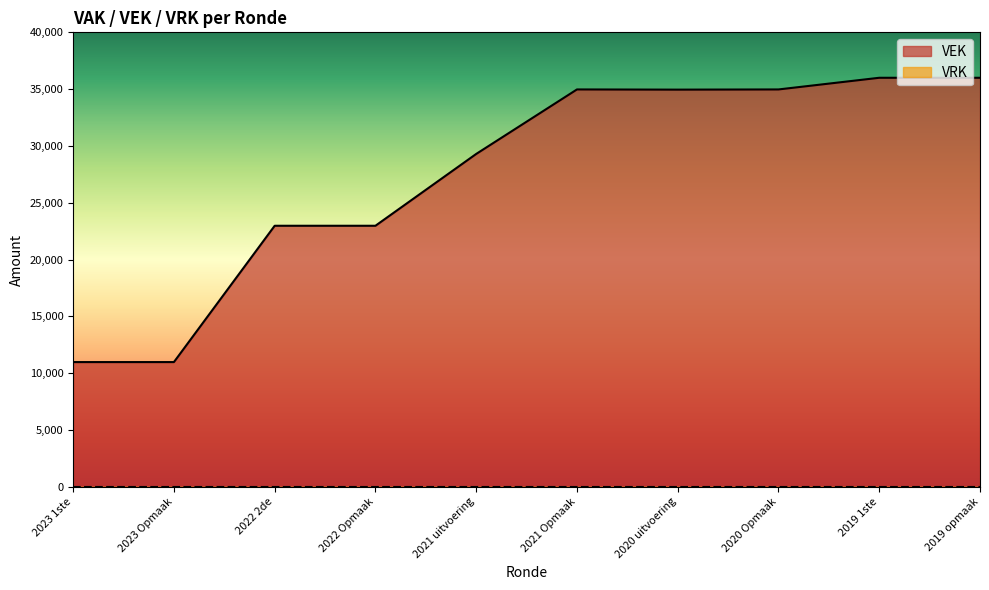

Rank the categories by value from highest to lowest.

2019 1ste, 2019 opmaak, 2021 Opmaak, 2020 Opmaak, 2020 uitvoering, 2021 uitvoering, 2022 2de, 2022 Opmaak, 2023 1ste, 2023 Opmaak